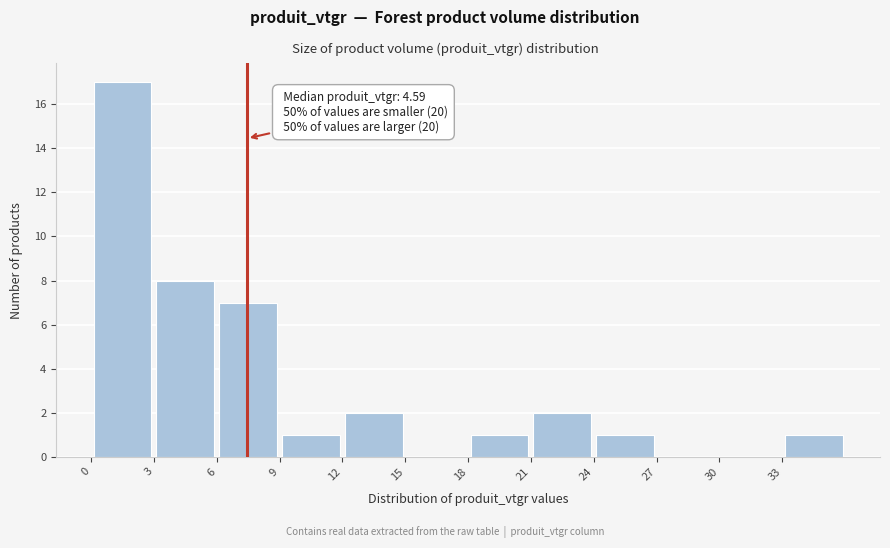

Over which range of the x-axis is the bar tallest?

0 to 3